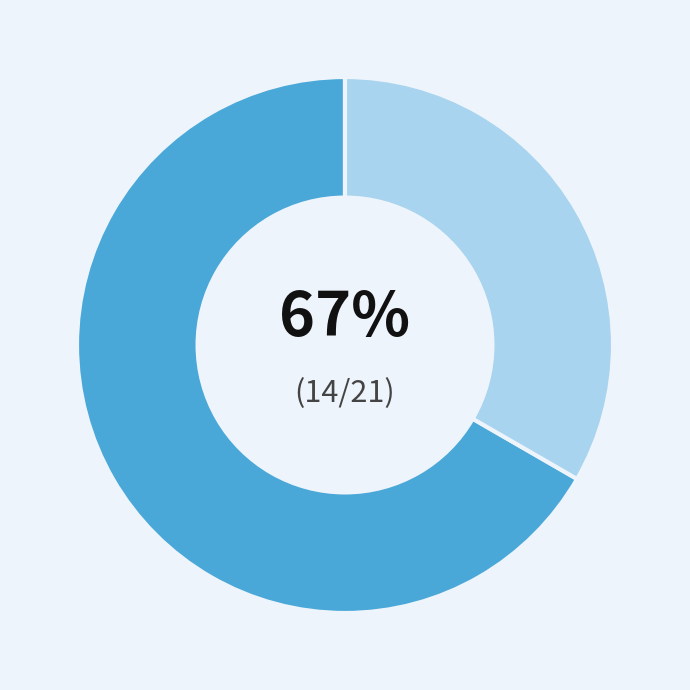

Is there any slice that represents more than half of the pie?

Yes